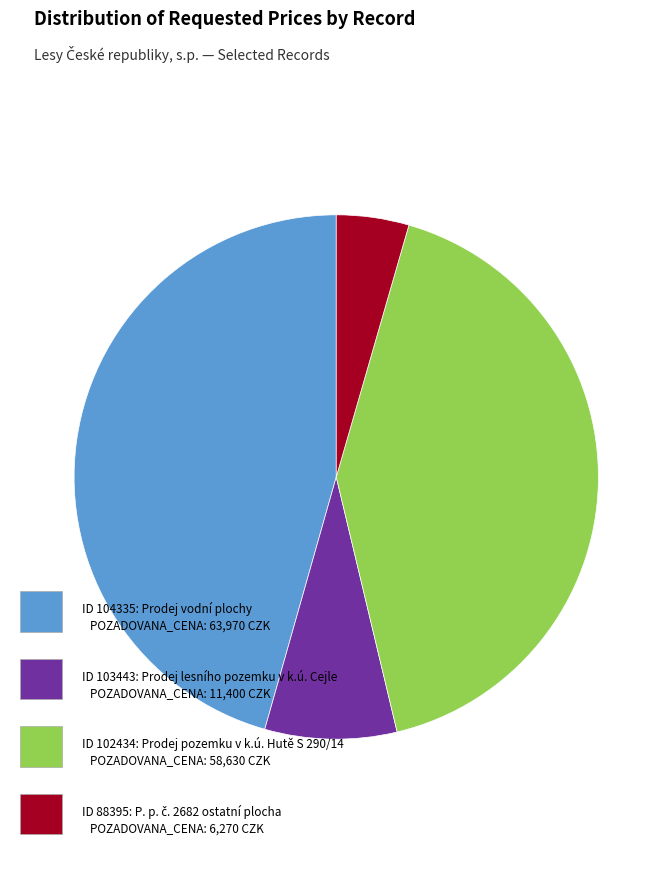

Is there any slice that represents more than half of the pie?

No